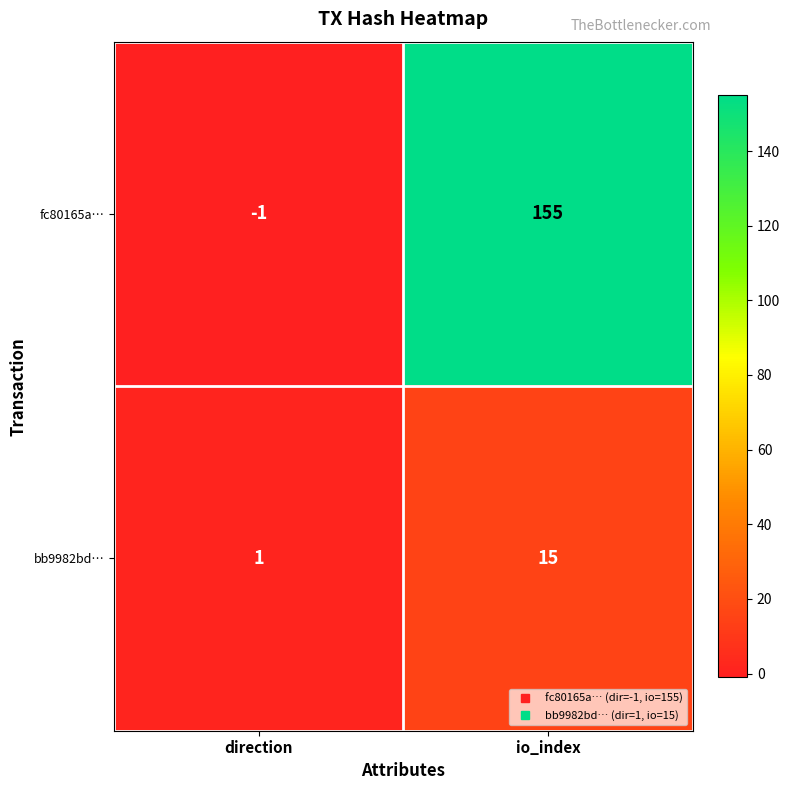

Is the value of fc80165a… at io_index greater than the value of bb9982bd… at direction?

Yes